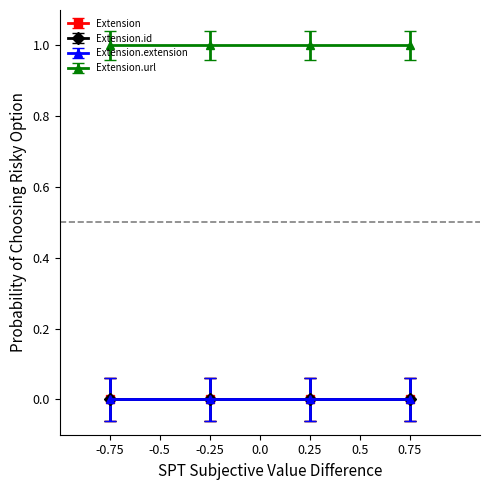

True or false: Extension.extension and Extension intersect in this chart.

False